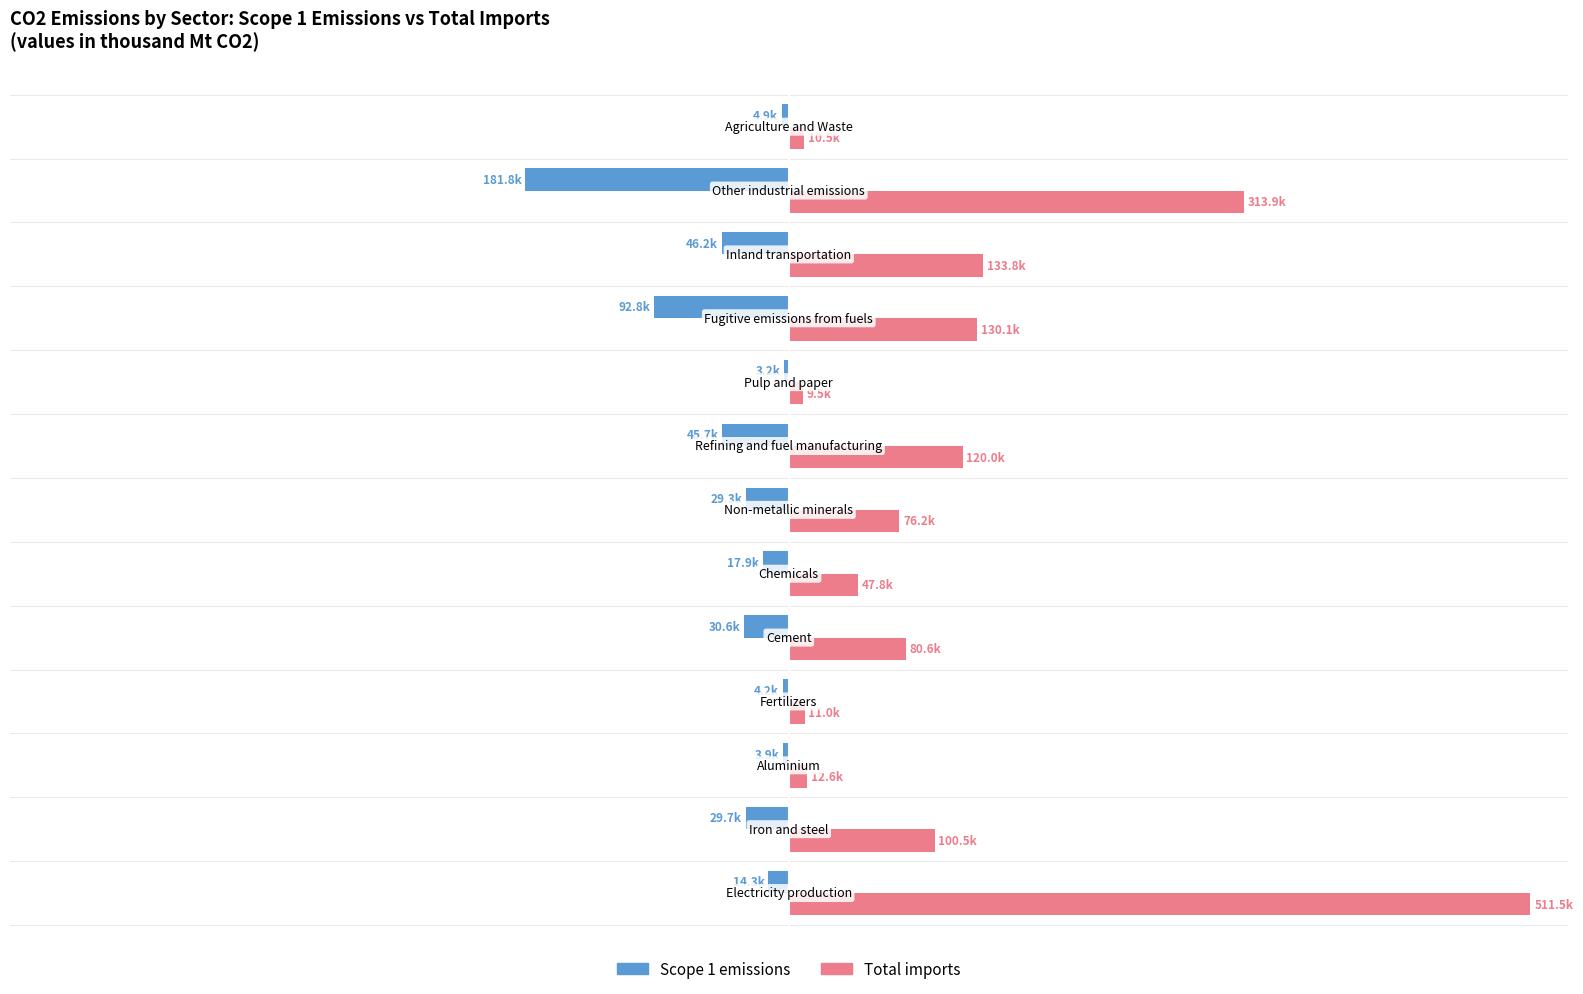

What are all the series names shown in the legend?

Scope 1 emissions, Total imports